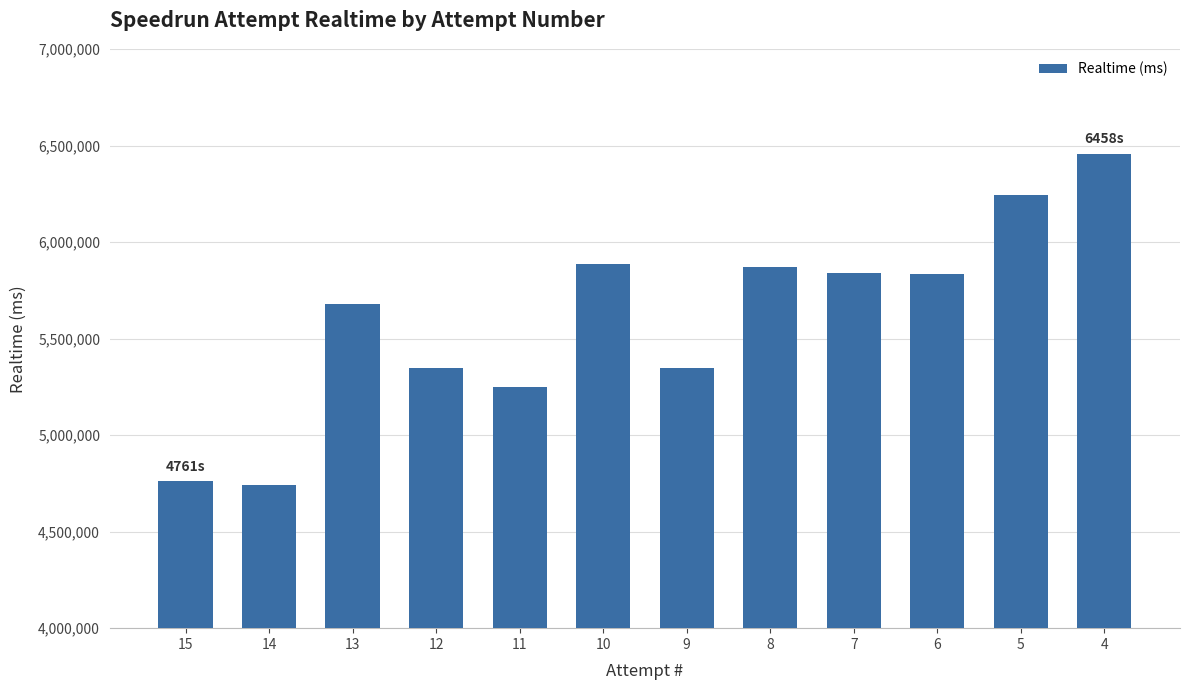

What is the value of the 8th bar from the left?

5874020